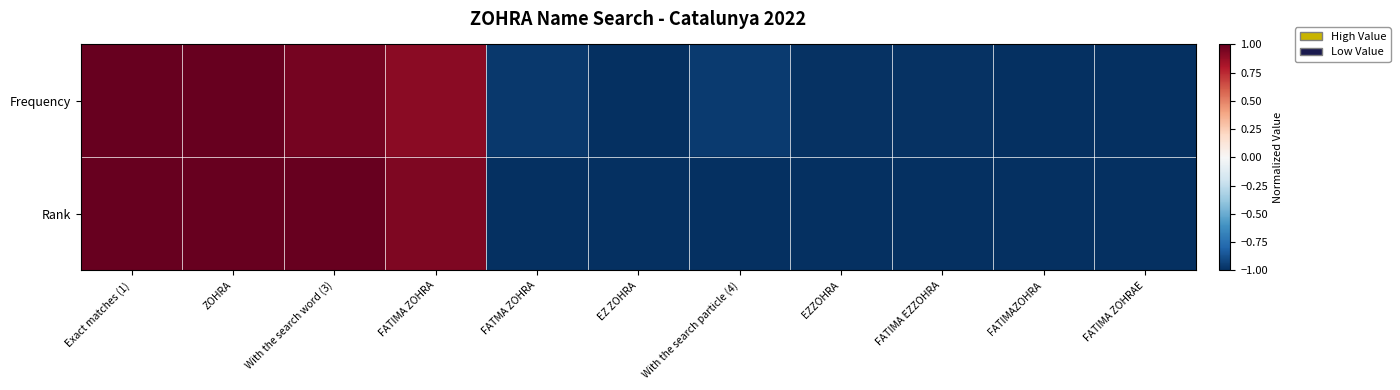

At FATMA ZOHRA, list the series in order from smallest to largest.

Rank, Frequency